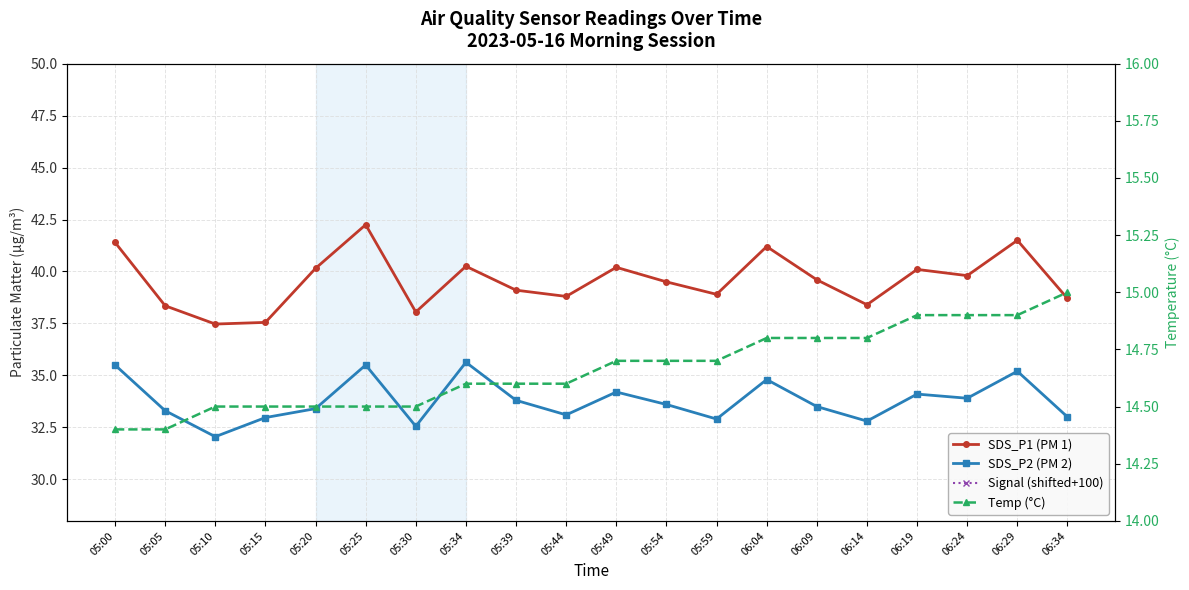

Rank the categories by SDS_P2 (PM 2) value from highest to lowest.

05:34, 05:00, 05:25, 06:29, 06:04, 05:49, 06:19, 06:24, 05:39, 05:54, 06:09, 05:20, 05:05, 05:44, 06:34, 05:15, 05:59, 06:14, 05:30, 05:10